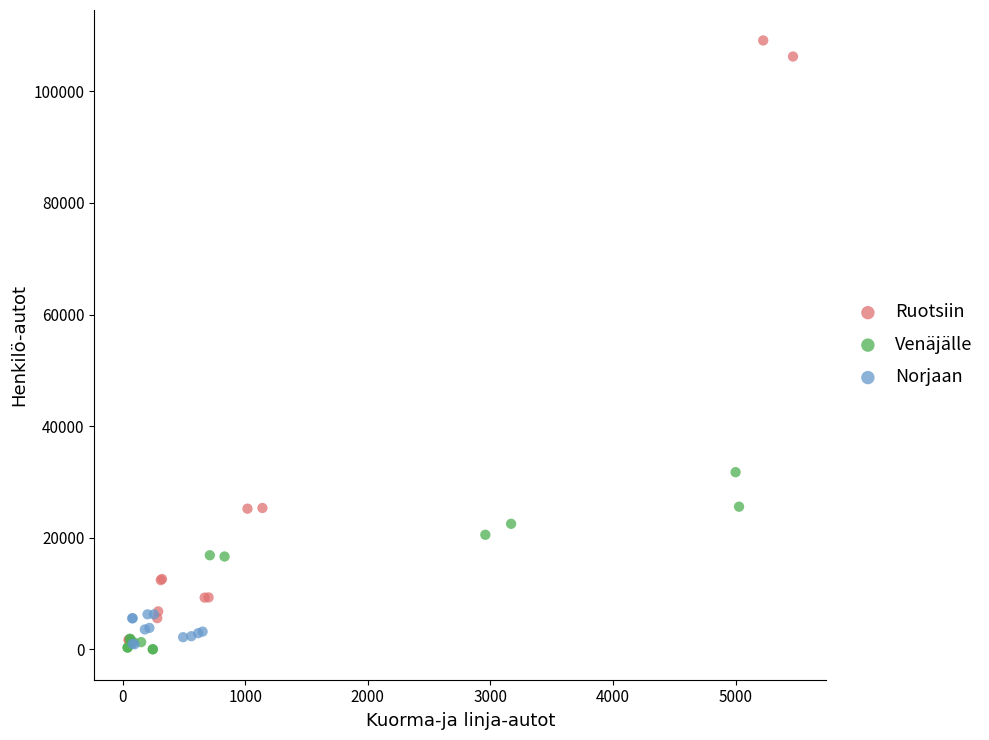

Which series has the widest spread of Y values?

Ruotsiin